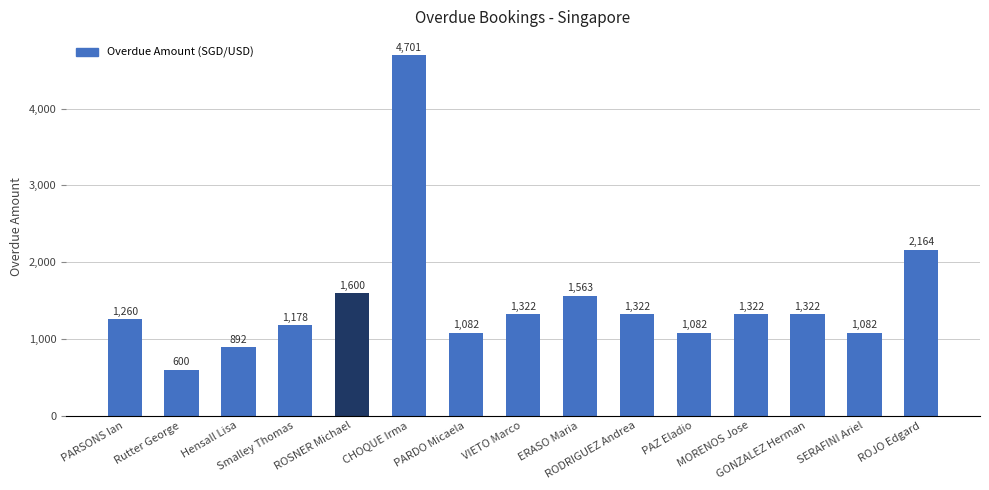

Where does the data first go above 1322?

ROSNER Michael